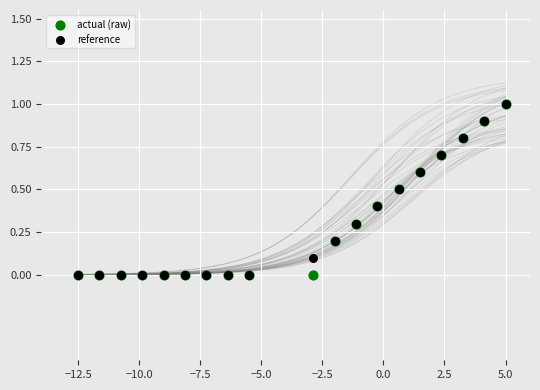

What are all the series names shown in the legend?

actual (raw), reference